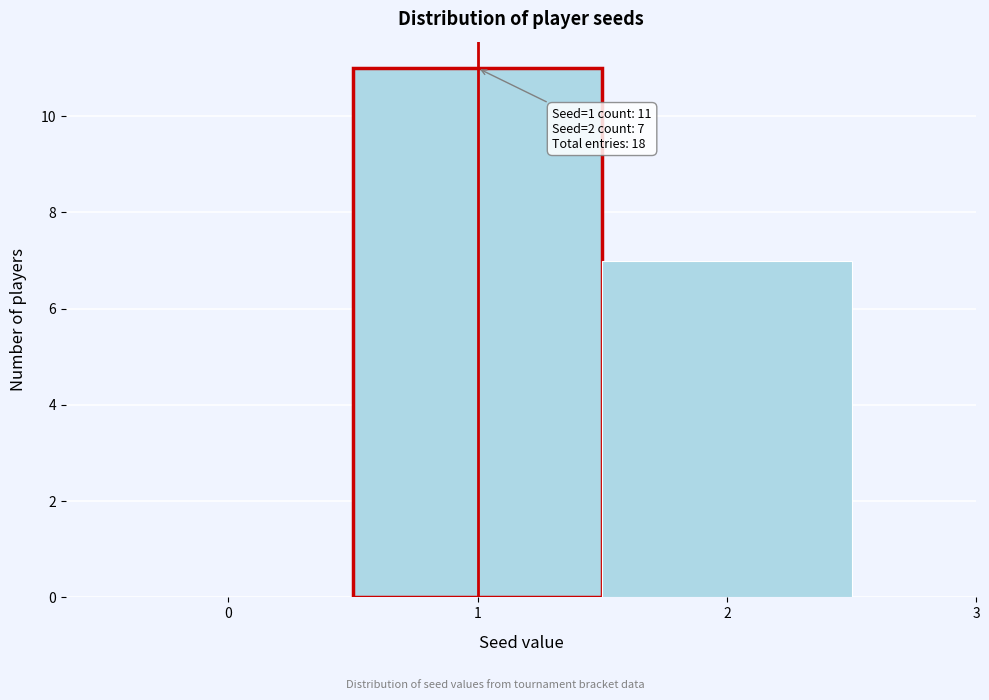

Over which range of the x-axis is the bar tallest?

0.5 to 1.5